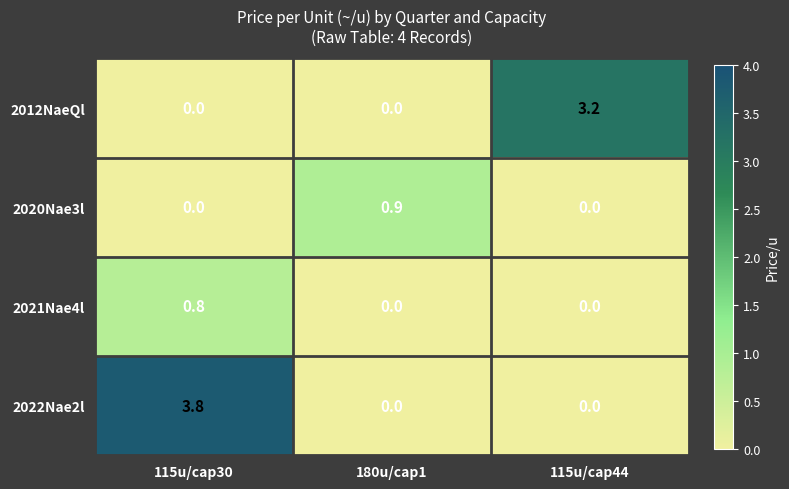

Between 115u/cap30 and 180u/cap1, which series saw the biggest shift?

2022Nae2l